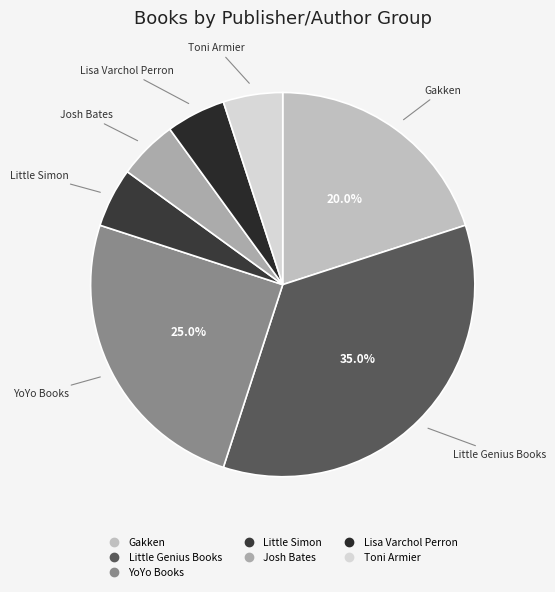

To the nearest percent, what is the difference between the largest and smallest slice percentages?

30%